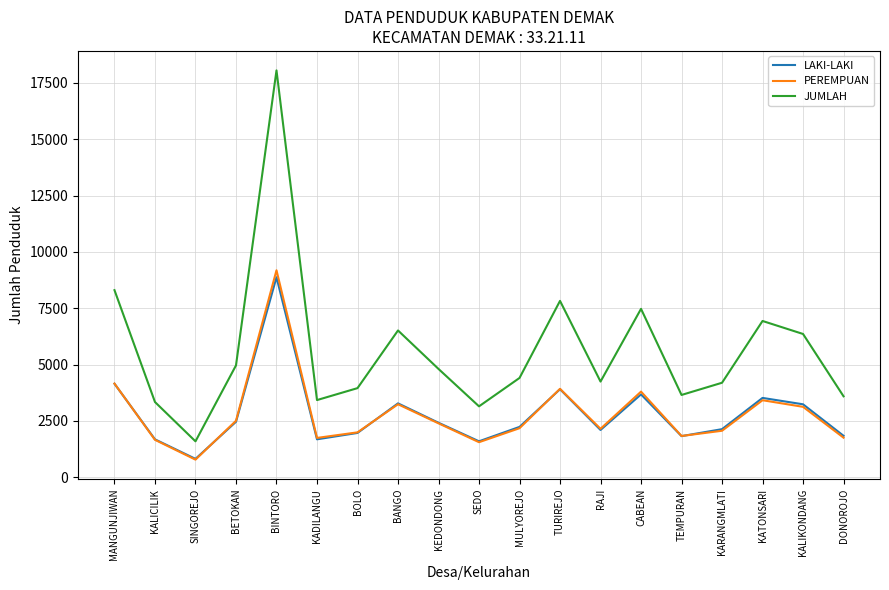

Does the chart display data point markers on the line(s)?

No